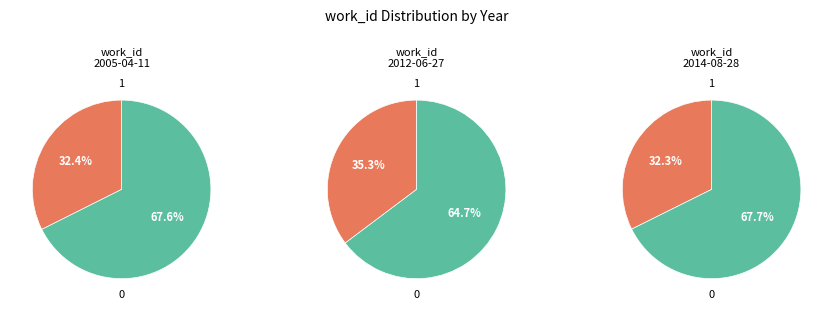

What is the total percentage of 2005 and 2012?

67.7%